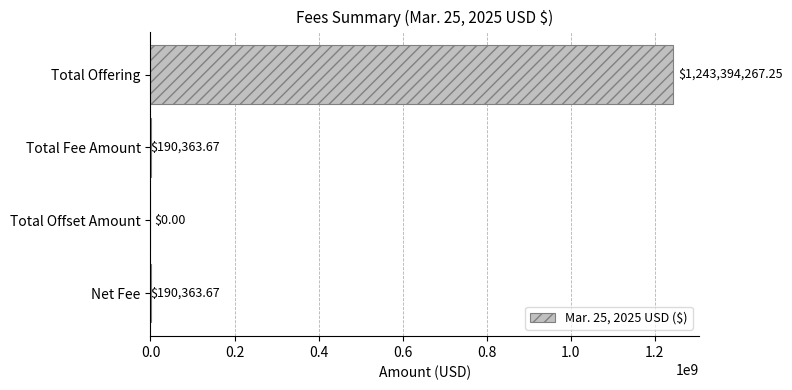

What is the sum of the values at Total Fee Amount and Net Fee?

380727.3